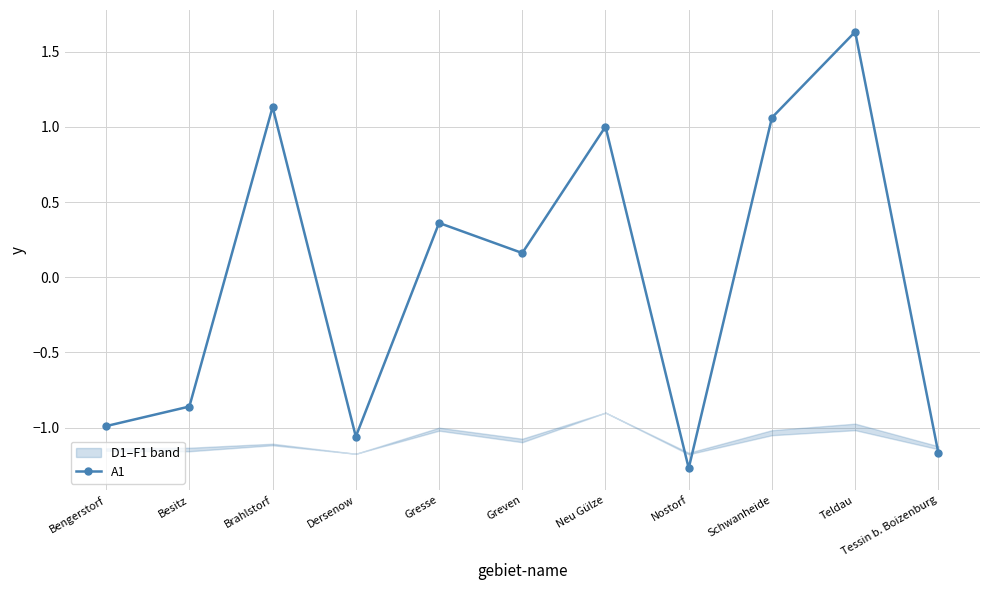

Reading left to right, transcribe all the data shown in this chart.

Bengerstorf=-1.0	Besitz=-0.9	Brahlstorf=1.1	Dersenow=-1.1	Gresse=0.4	Greven=0.2	Neu Gülze=1.0	Nostorf=-1.3	Schwanheide=1.1	Teldau=1.6	Tessin b. Boizenburg=-1.2